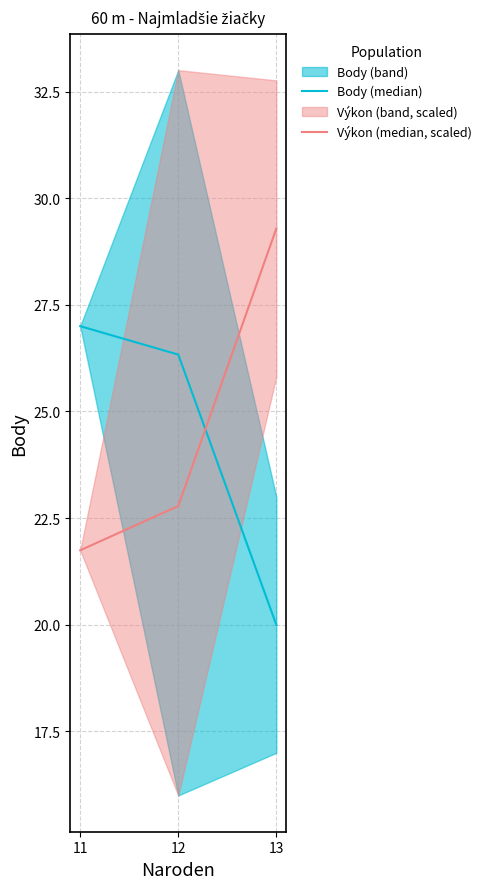

Which series has the largest total across all categories?

Výkon (median, scaled)